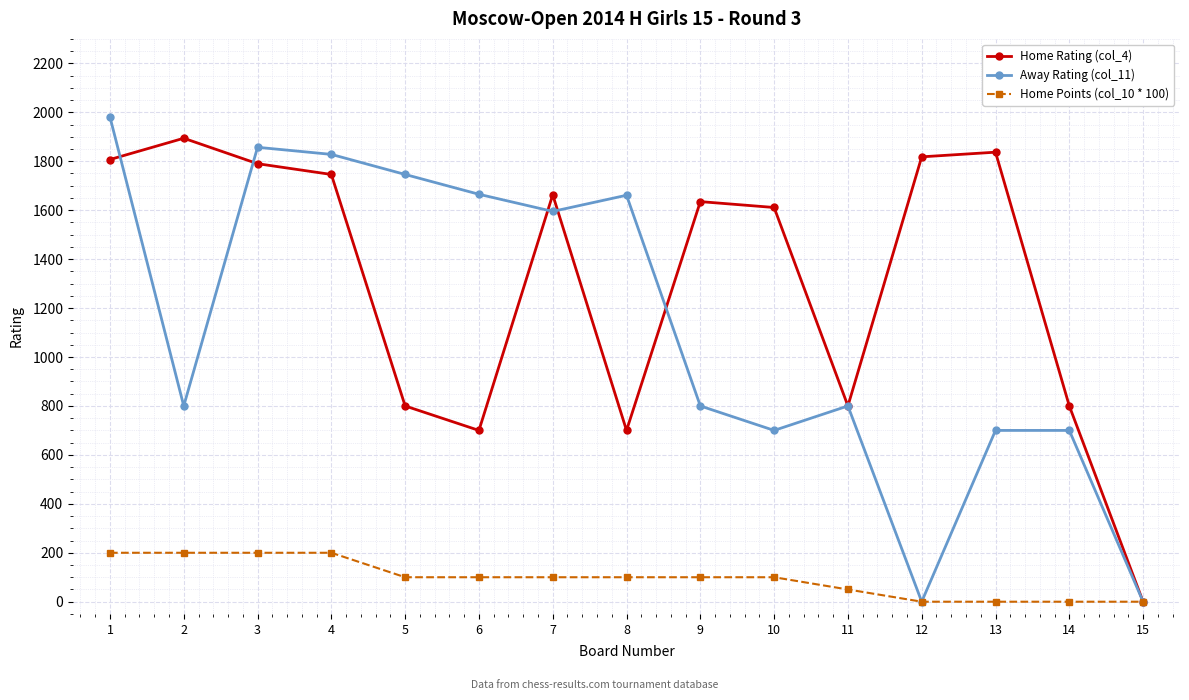

List the series in order of their overall mean, highest first.

Home Rating (col_4), Away Rating (col_11), Home Points (col_10 * 100)